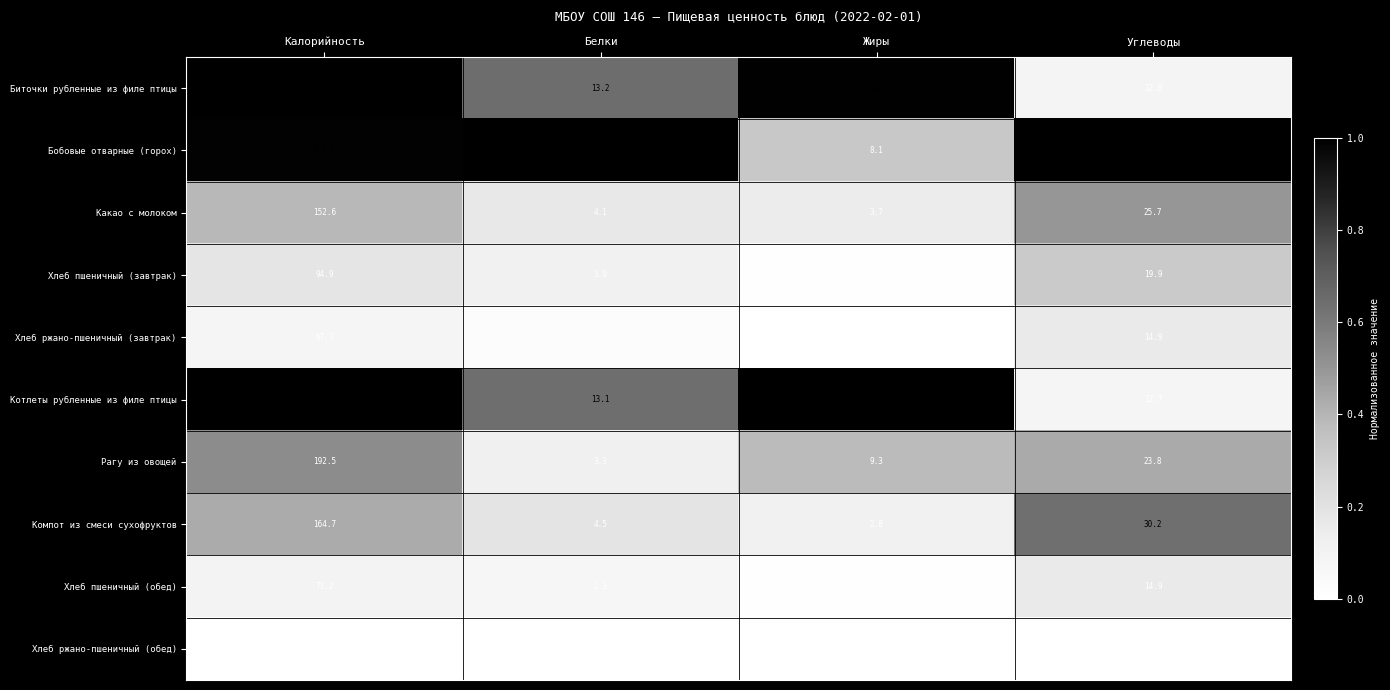

Between Калорийность and Углеводы, which series saw the biggest shift?

Котлеты рубленные из филе птицы